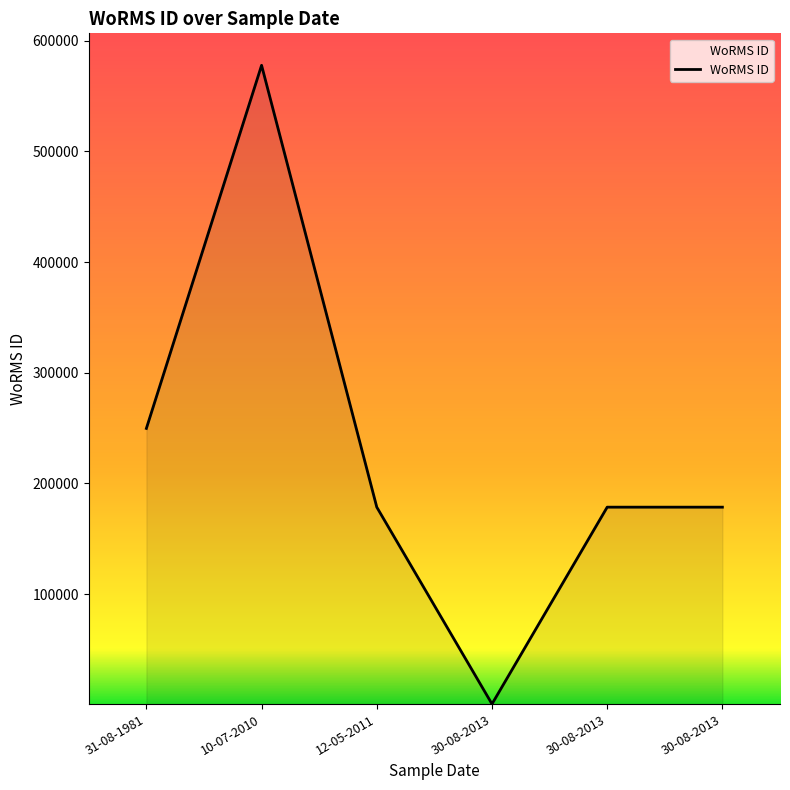

How many distinct data groups are displayed?

1